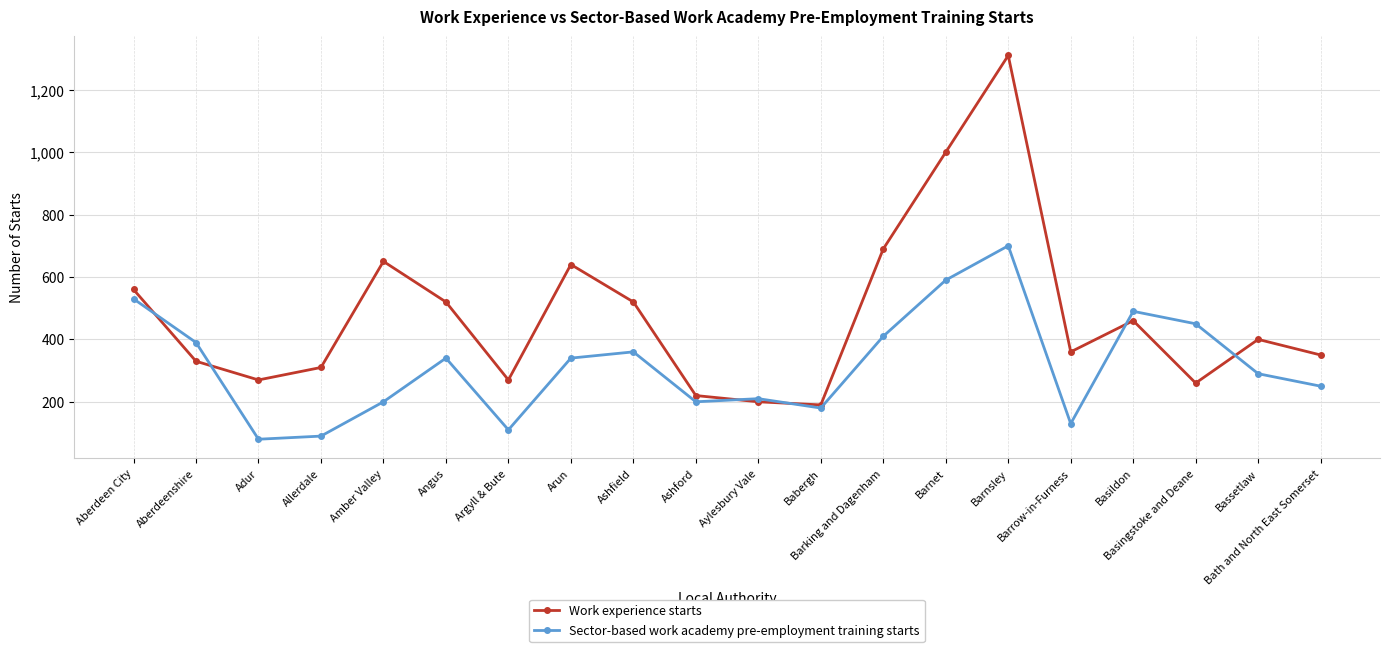

At Bassetlaw, list the series in order from largest to smallest.

Work experience starts, Sector-based work academy pre-employment training starts